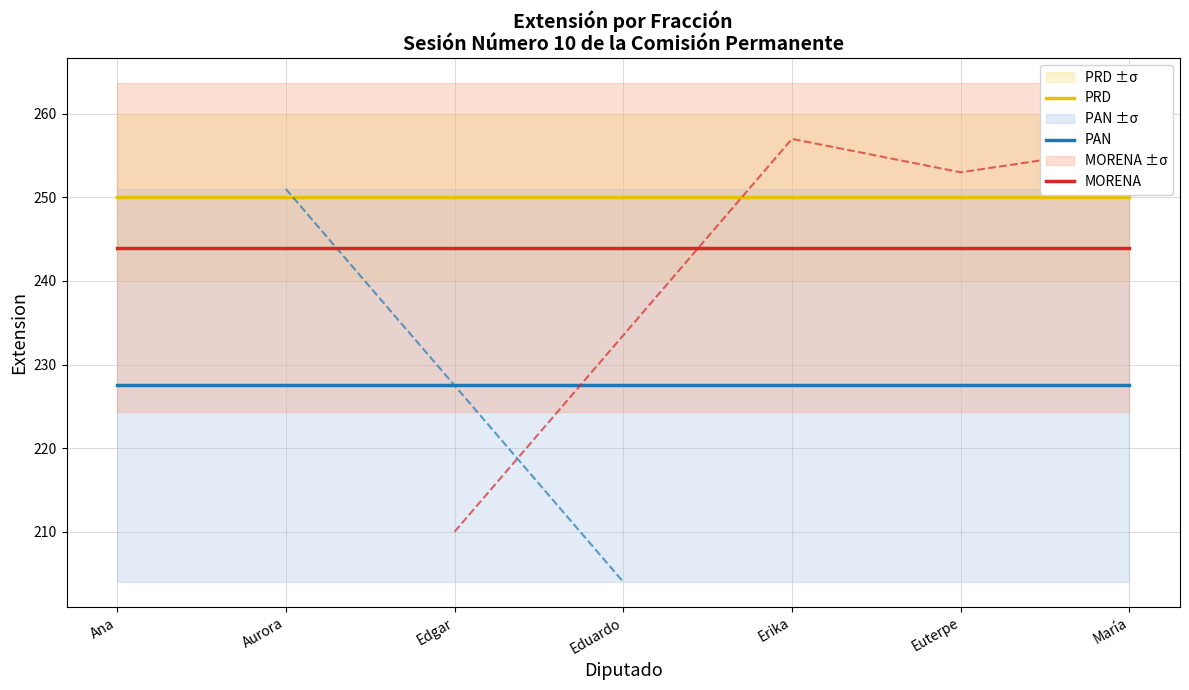

Which category has the highest value in the PRD series?

Ana